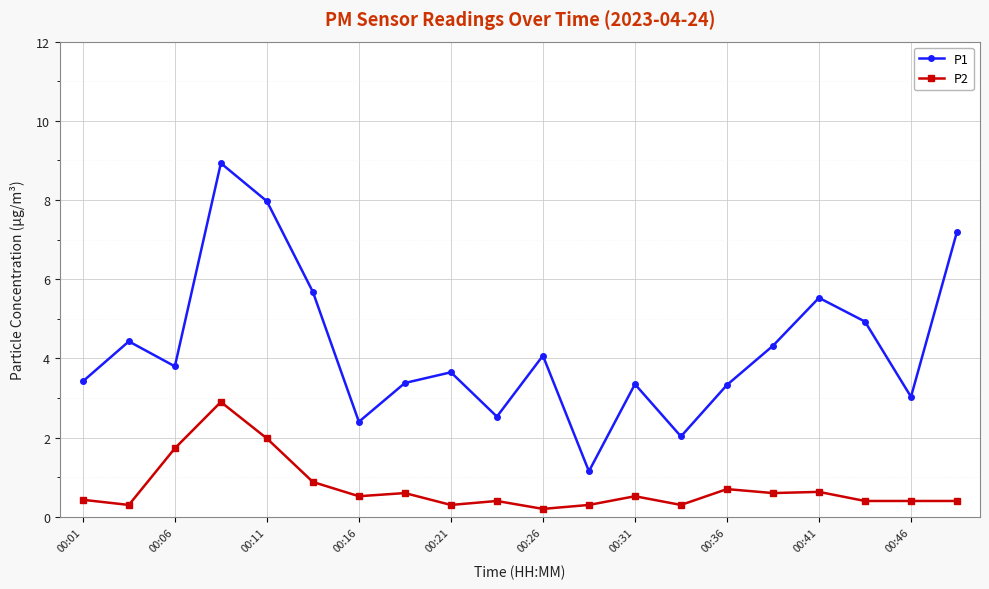

What is the value of the P2 point at the 7th from the left?

0.5